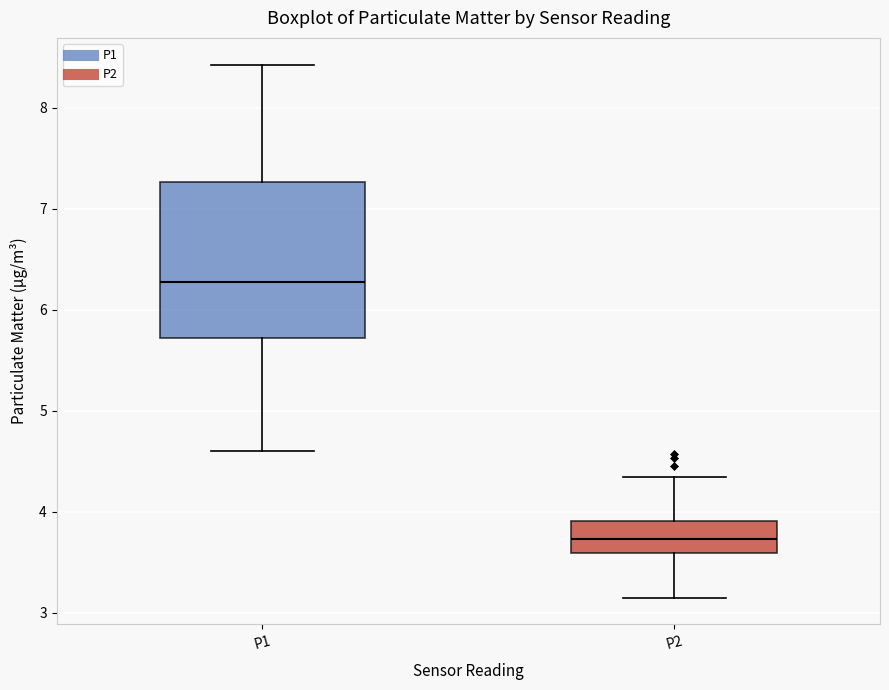

Comparing the boxes themselves (not the whiskers), which one is the tallest?

P1